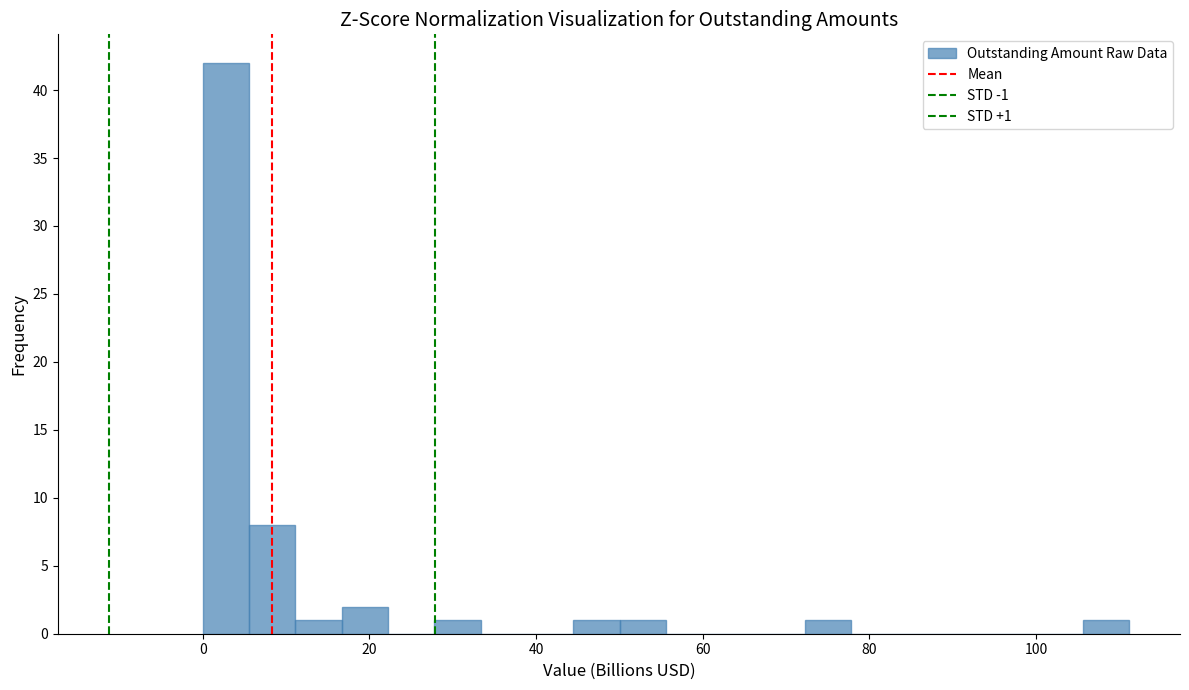

Read against the x-axis, roughly where is the centre of the tallest bar?

2